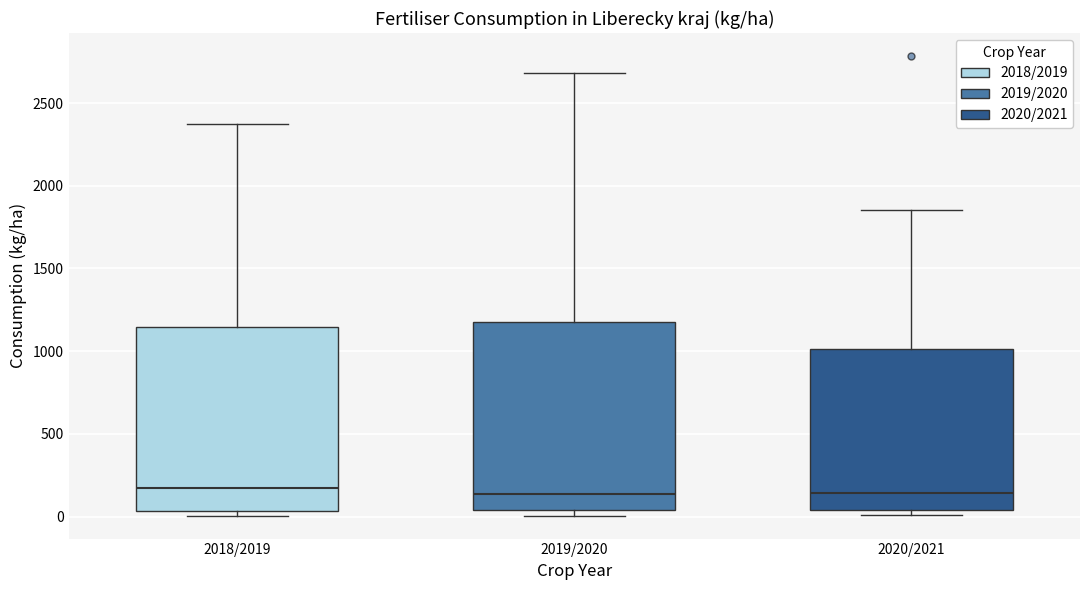

Reading left to right, read every box against the y-axis: the position of its median line, the range the box covers, and the ends of its whiskers. The values are not printed on the chart, so give them approximately, as read against the axis.

2018/2019: median 150, box 50 to 1150, whiskers 0 to 2400
2019/2020: median 150, box 50 to 1200, whiskers 0 to 2700
2020/2021: median 150, box 50 to 1000, whiskers 0 to 1850